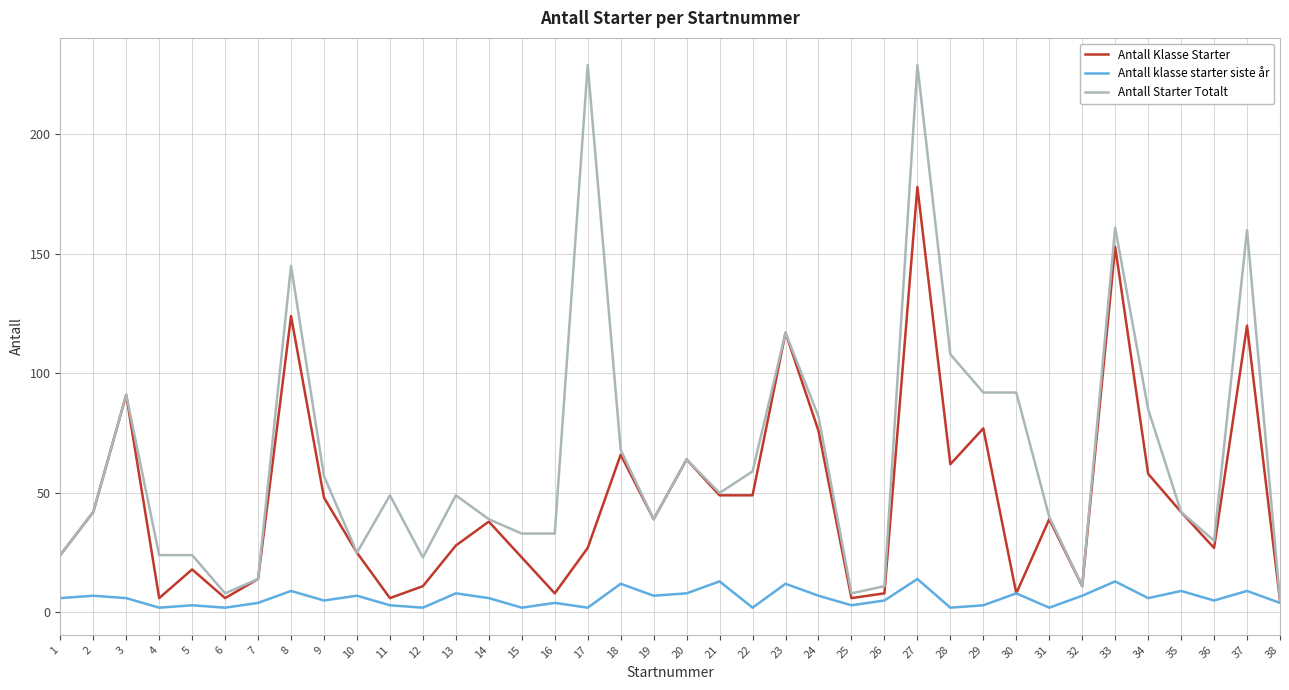

What is the greatest value displayed?

229